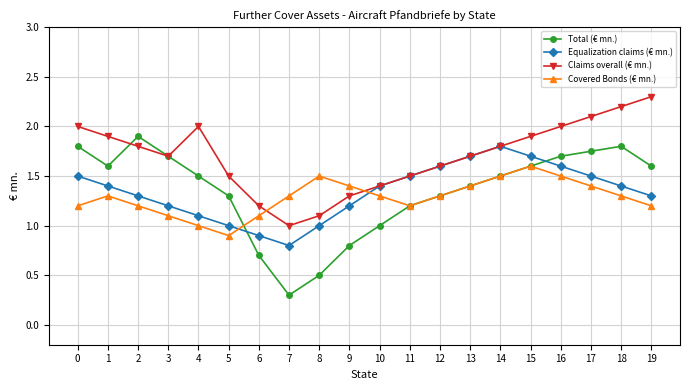

What is the smallest value displayed?

0.3